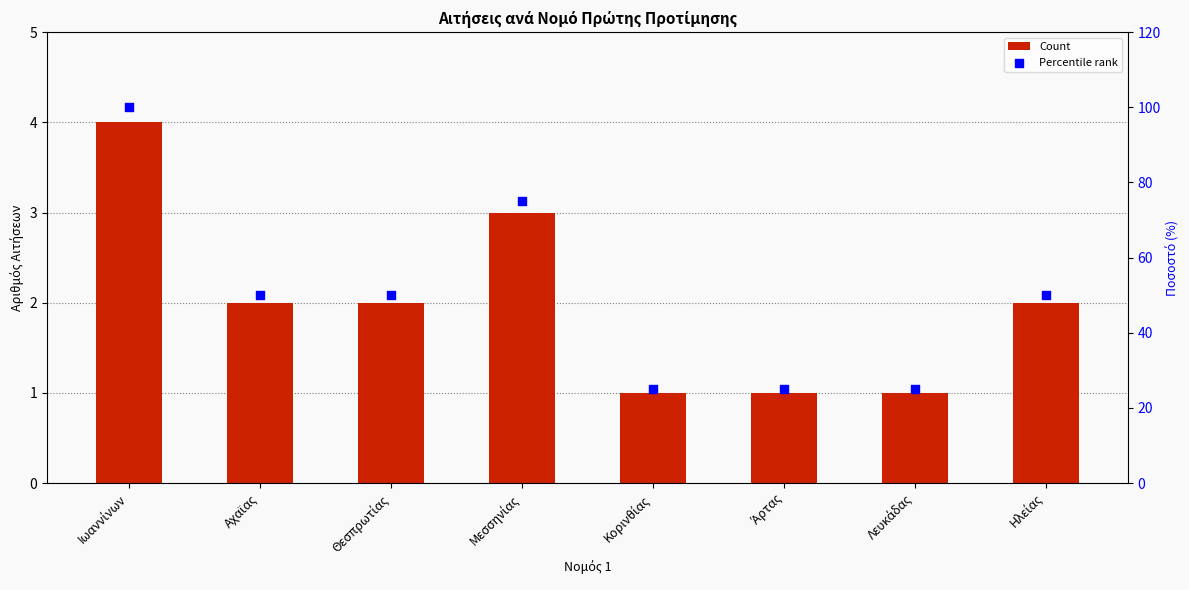

At how many categories does at least one series exceed 44?

5